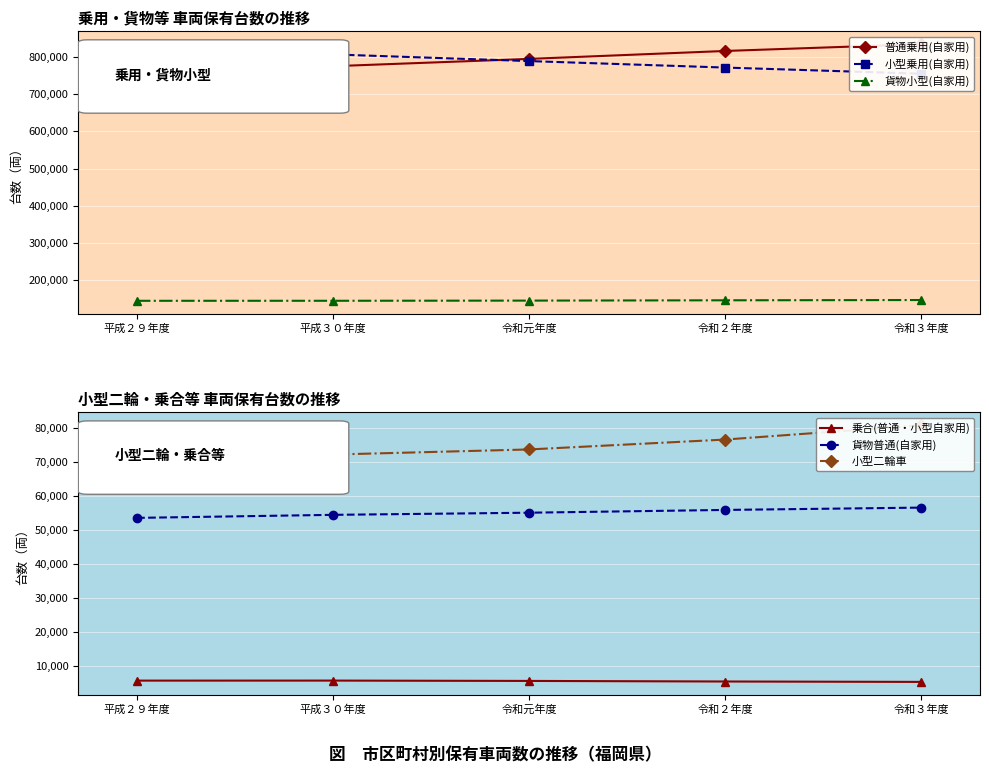

How many values in the 小型二輪車 series are below 73779?

2